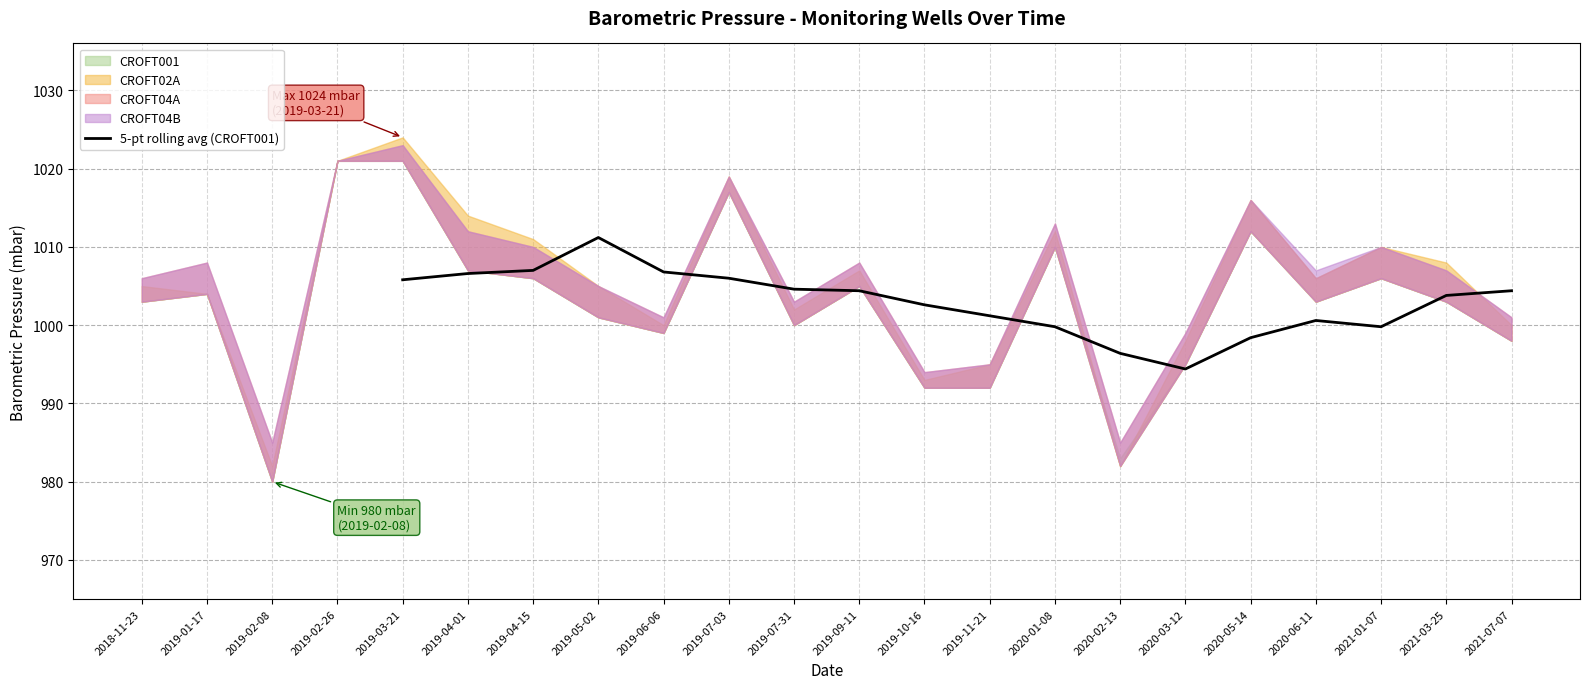

At which label does 5-pt rolling avg (CROFT001) reach its minimum?

2020-03-12